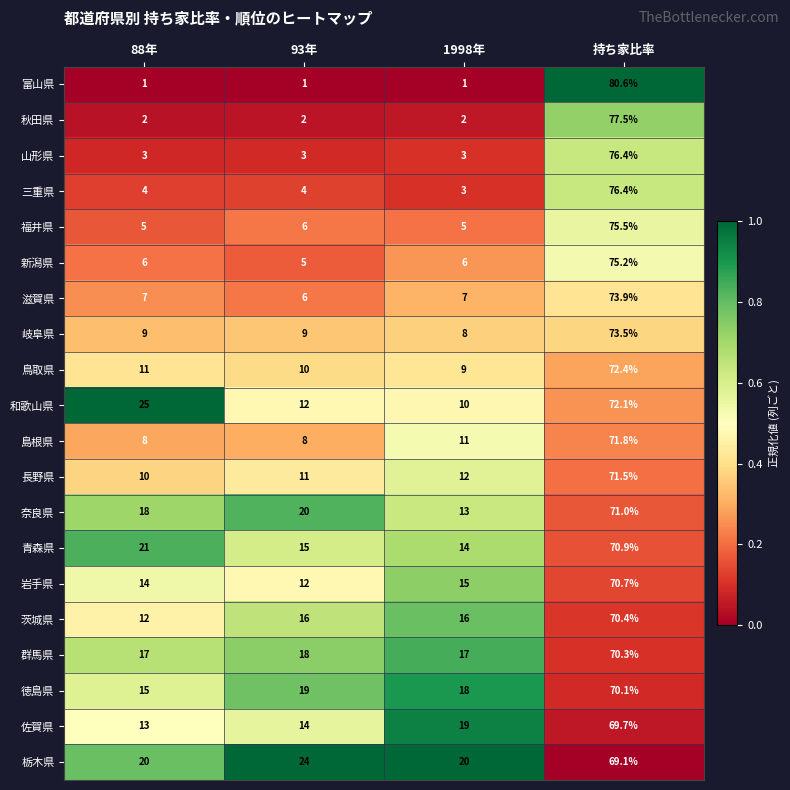

Rank the series at 88年 from lowest to highest value.

富山県, 秋田県, 山形県, 三重県, 福井県, 新潟県, 滋賀県, 島根県, 岐阜県, 長野県, 鳥取県, 茨城県, 佐賀県, 岩手県, 徳島県, 群馬県, 奈良県, 栃木県, 青森県, 和歌山県